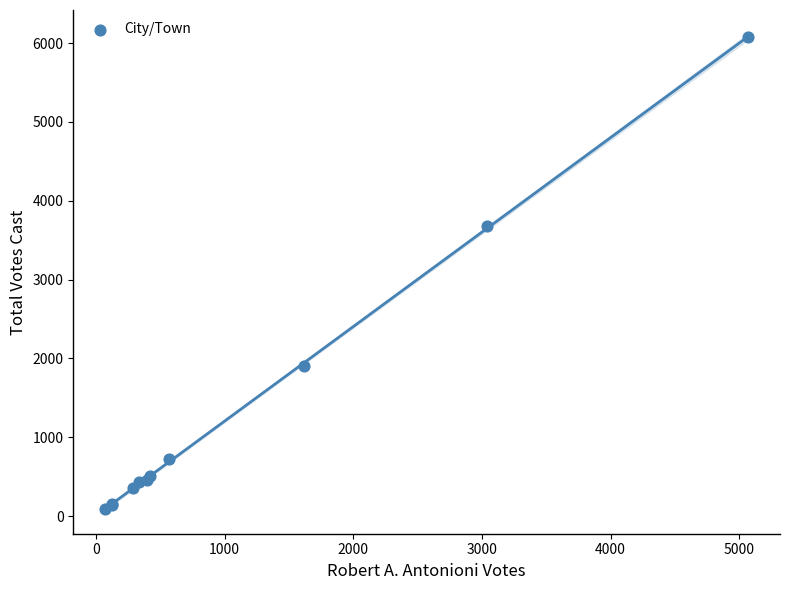

What Y value in the scatter plot is closest to 3079?

3677